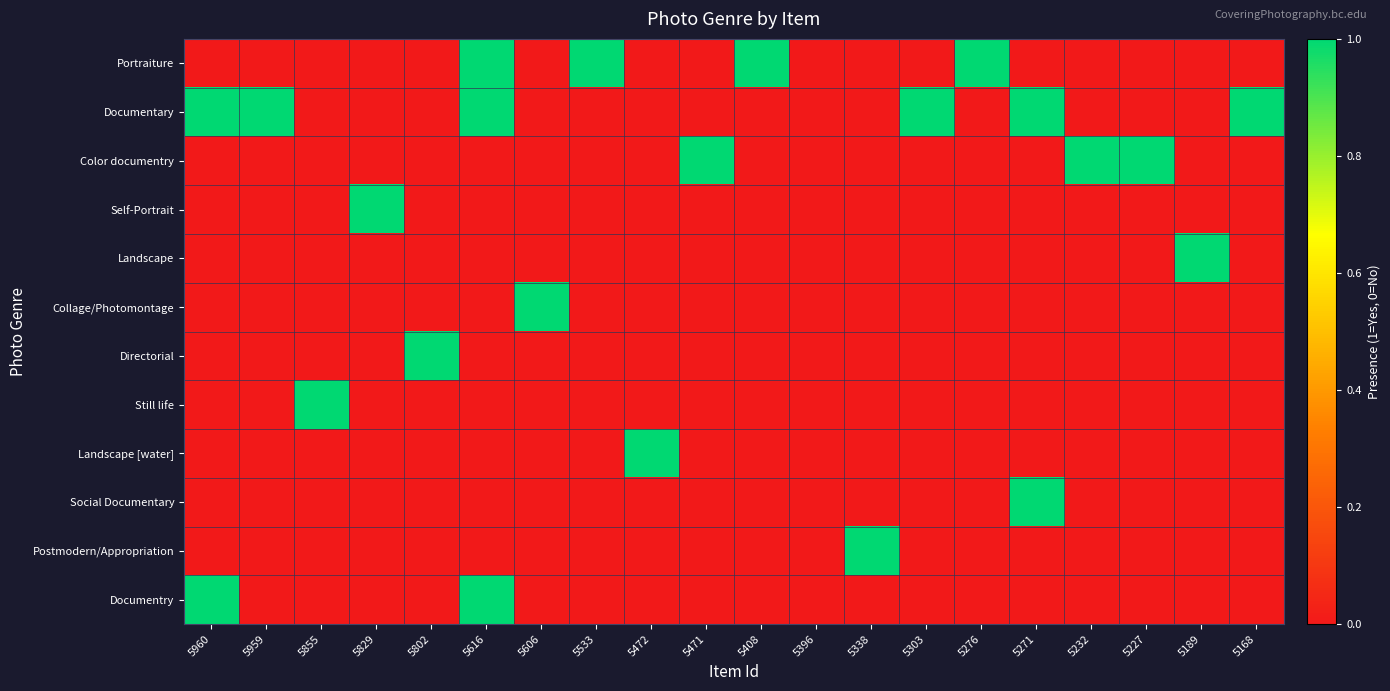

What is the total value across all series at 5232?

1